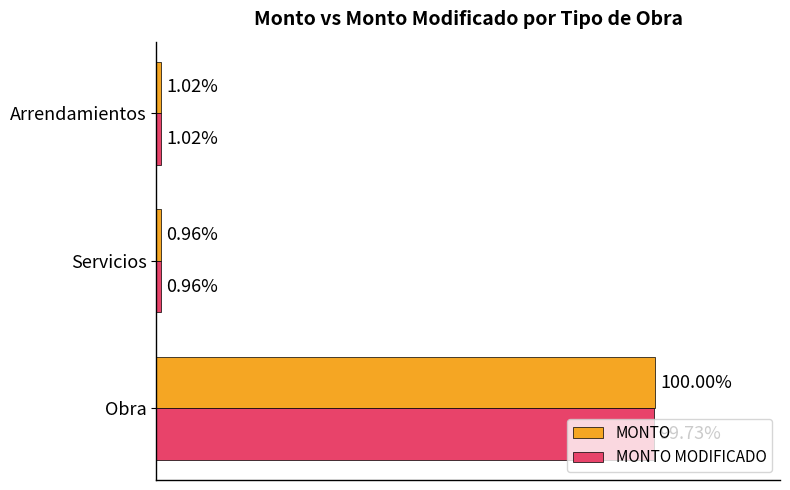

Where is MONTO MODIFICADO nearest to the value 98699537?

Arrendamientos